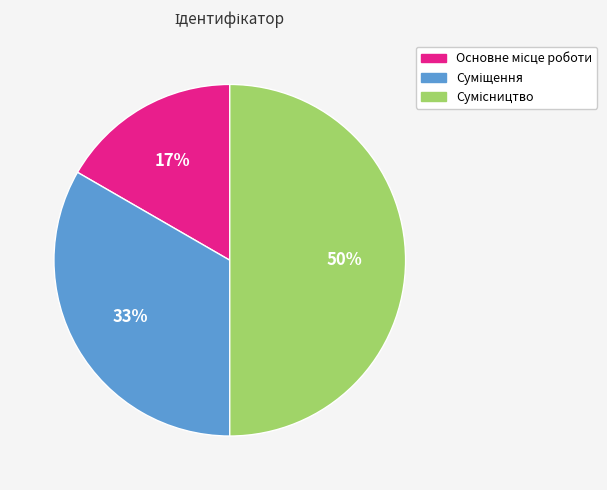

How many slices are in this pie chart?

3